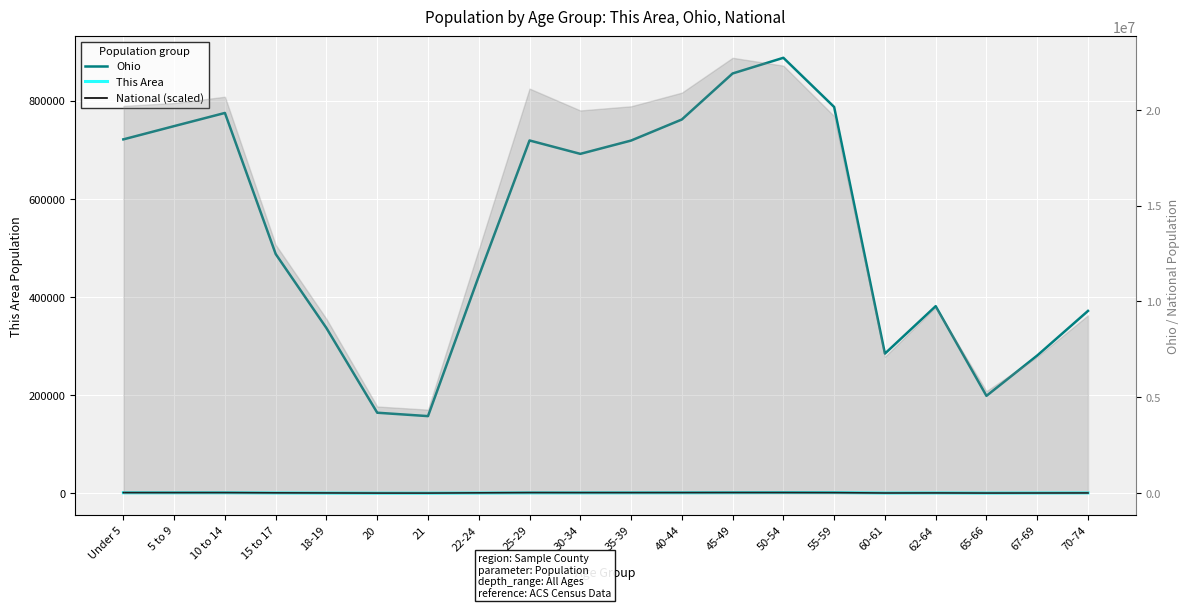

What position from the right is 15 to 17?

17